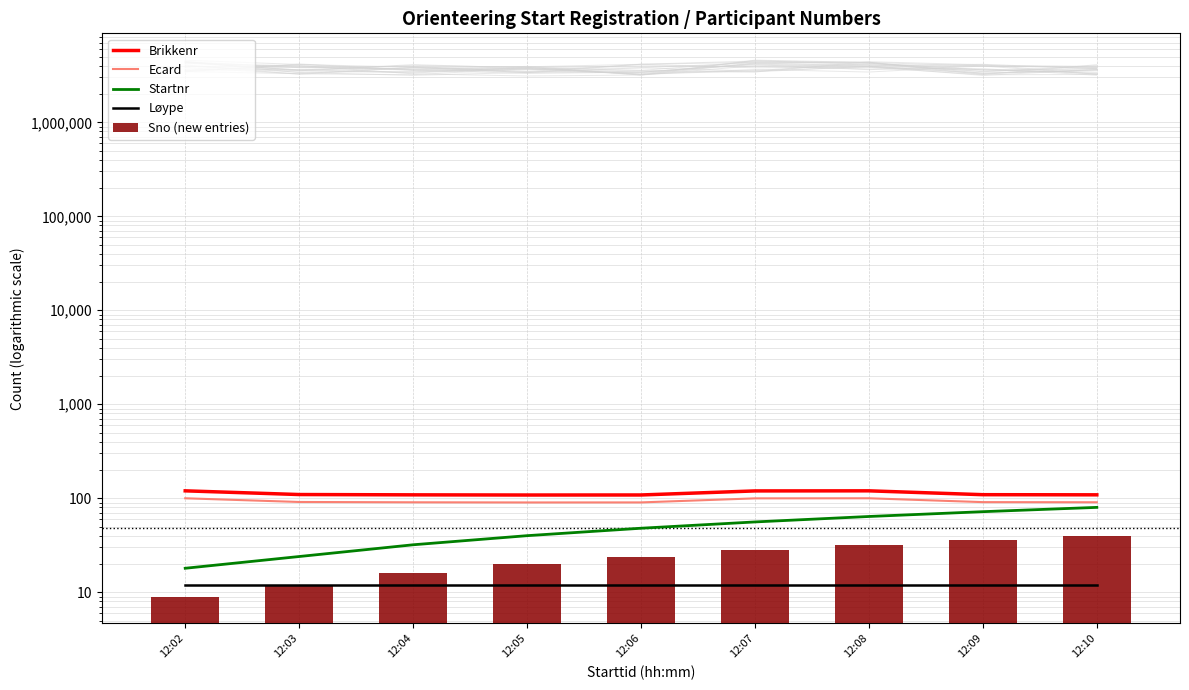

Count the number of categories in the chart.

9